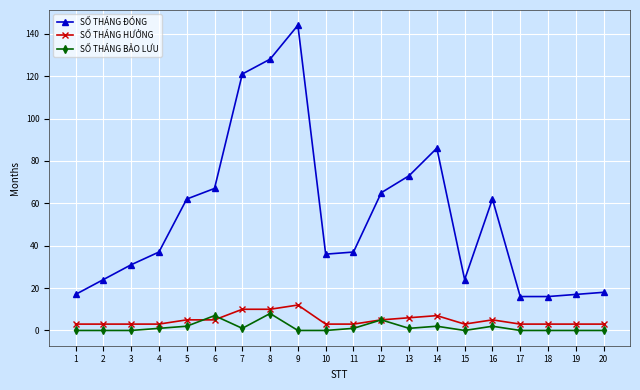

What is the sum of the SỐ THÁNG HƯỞNG values at 9 and 8?

22